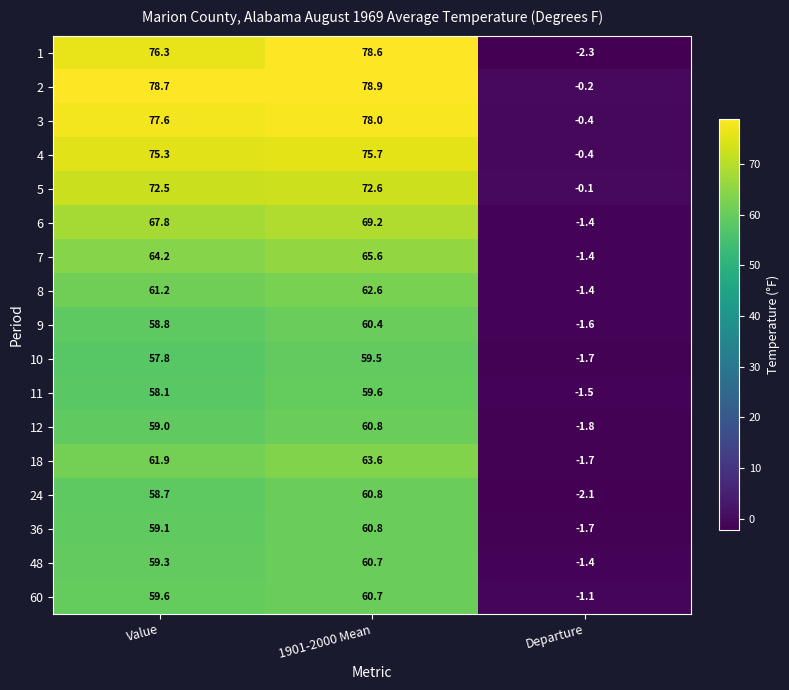

Which category has the highest value across all series?

1901-2000 Mean